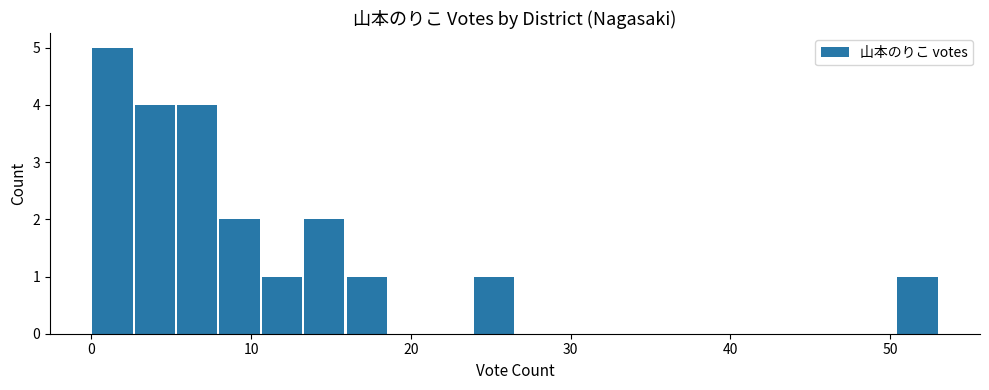

Around what value on the x-axis is the tallest bar? Give the approximate position of its centre, as read against the axis.

1